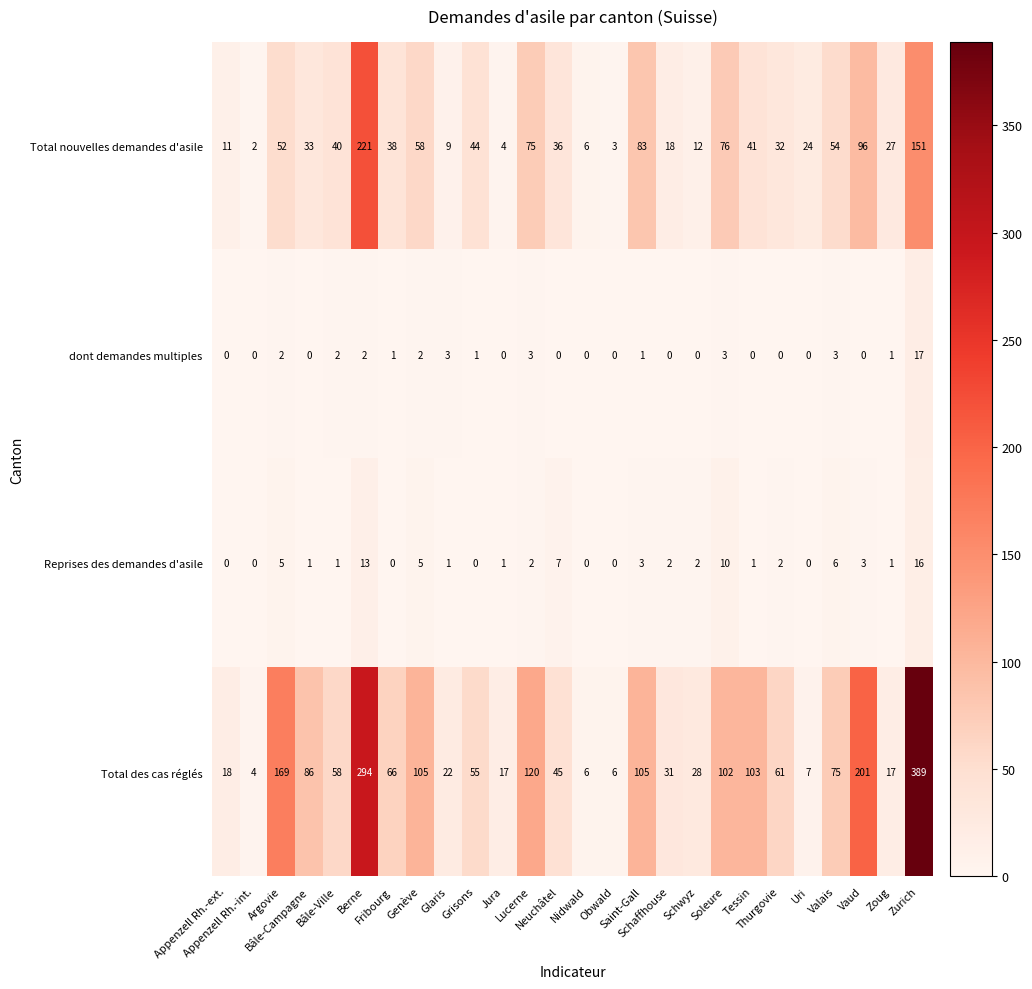

What is the difference between the maximum and second lowest values in the Total des cas réglés series?

383